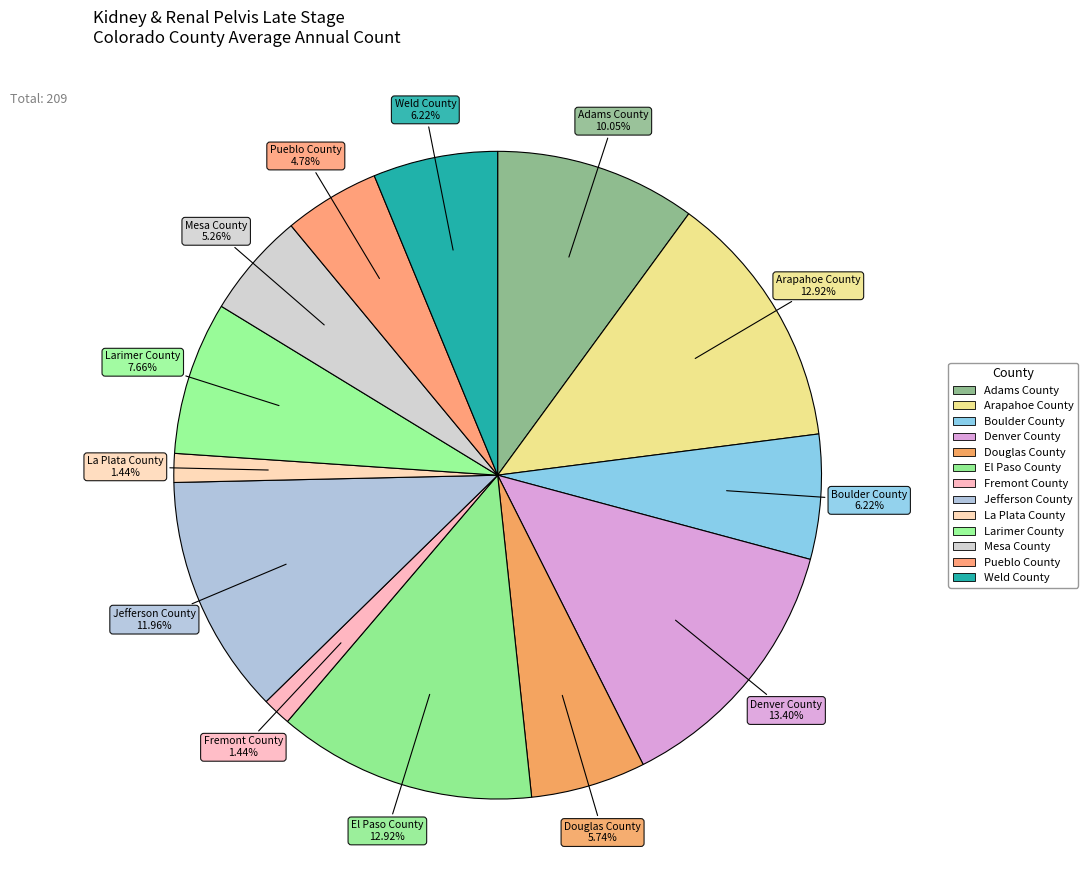

What is the ratio of the value at Pueblo County to the value at Mesa County?

0.9